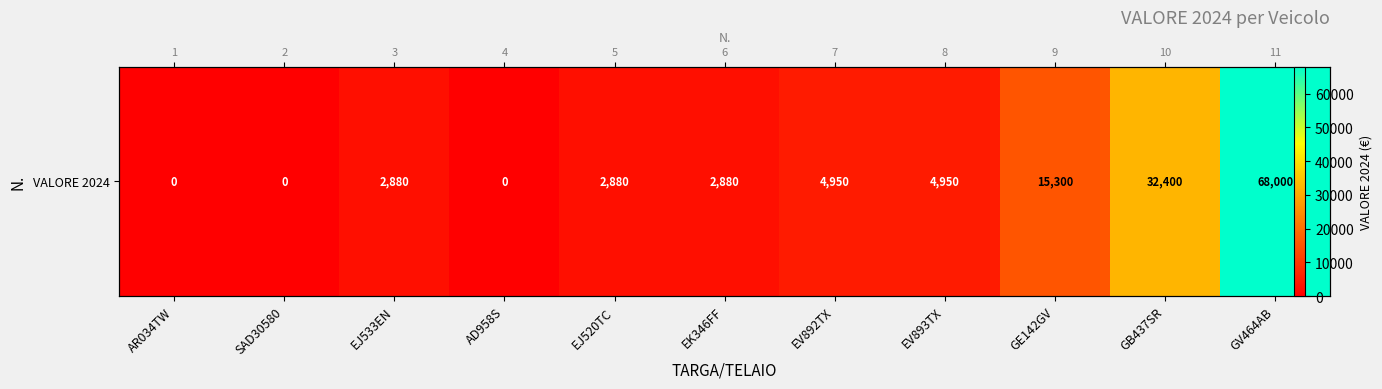

What is the approximate value at GB437SR?

32400